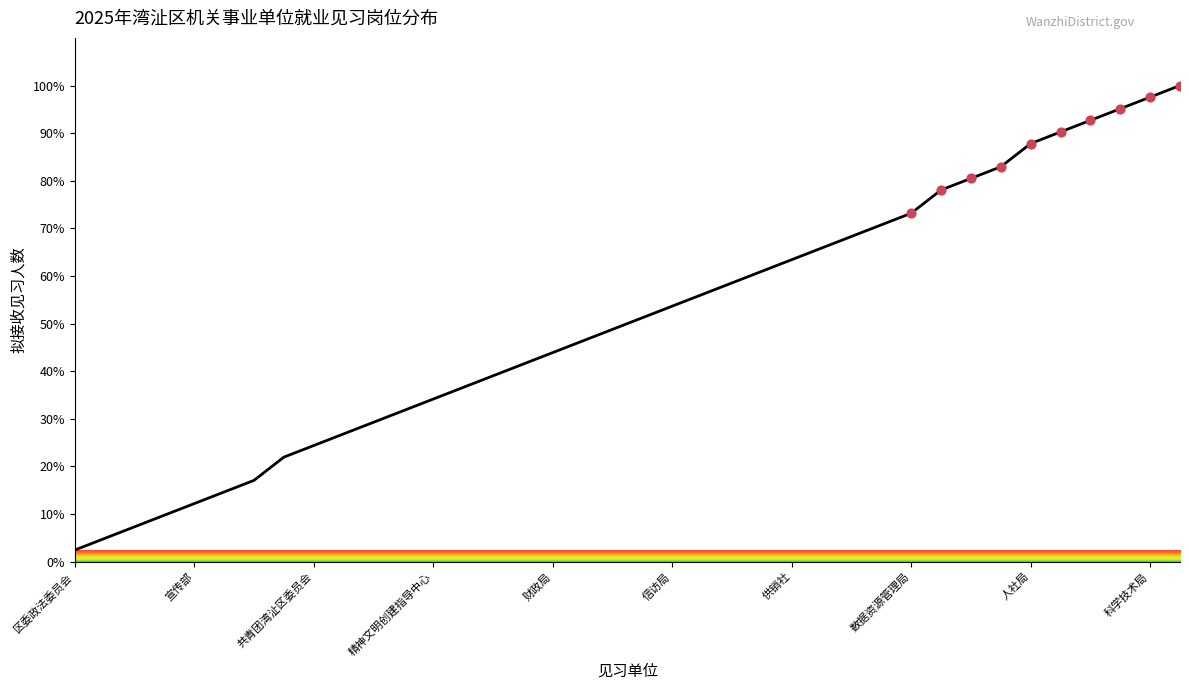

What is the greatest value displayed?

100.0